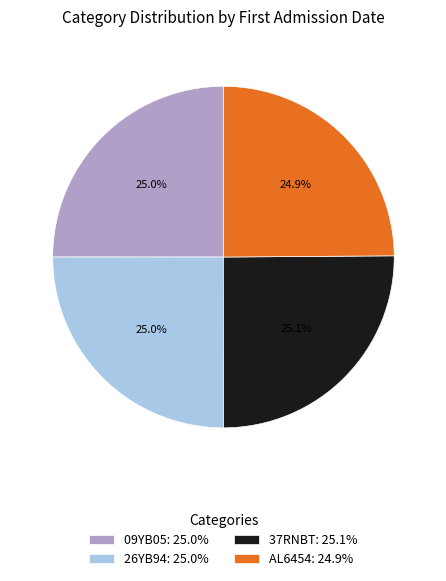

What percentage is NOT represented by 09YB05?

75.0%